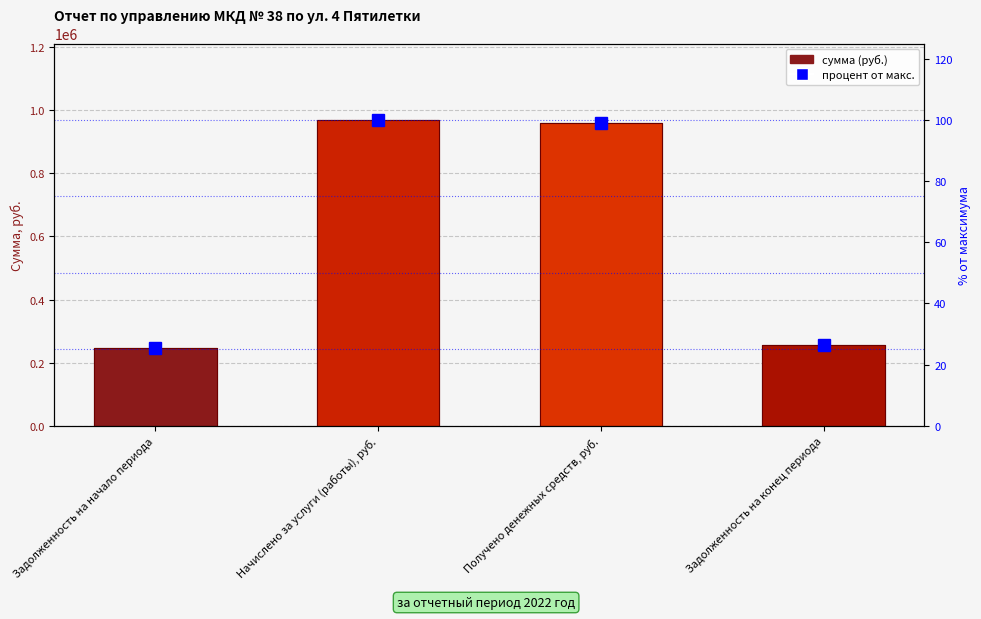

Rank the categories by value from highest to lowest.

Начислено за услуги (работы), руб., Получено денежных средств, руб., Задолженность на конец периода, Задолженность на начало периода